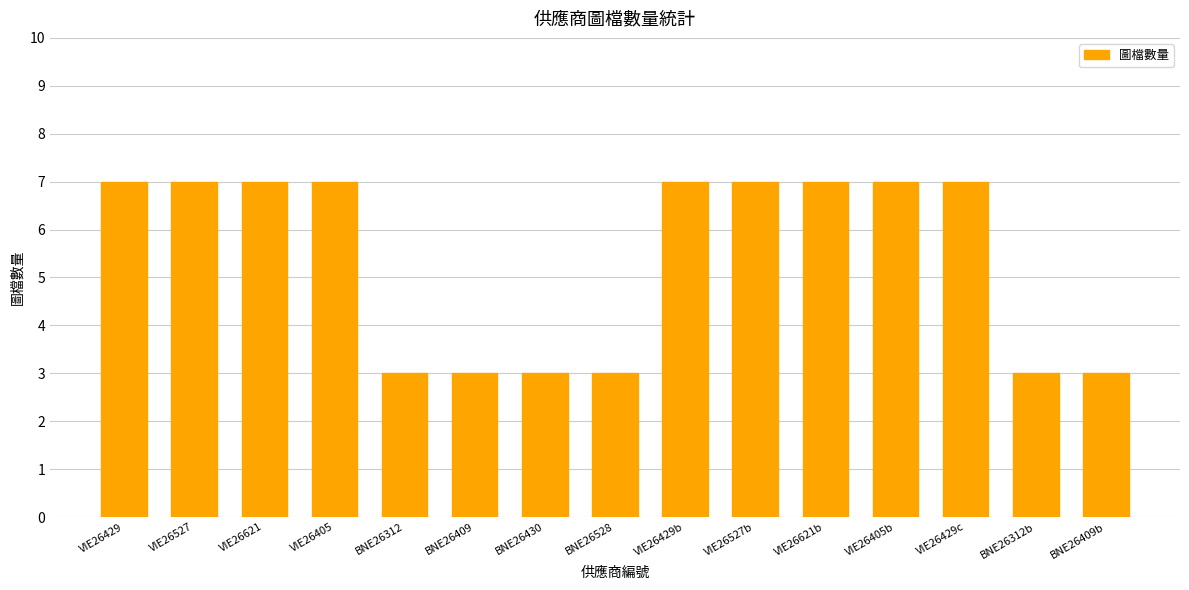

The value at BNE26409 is 3. True or false?

True